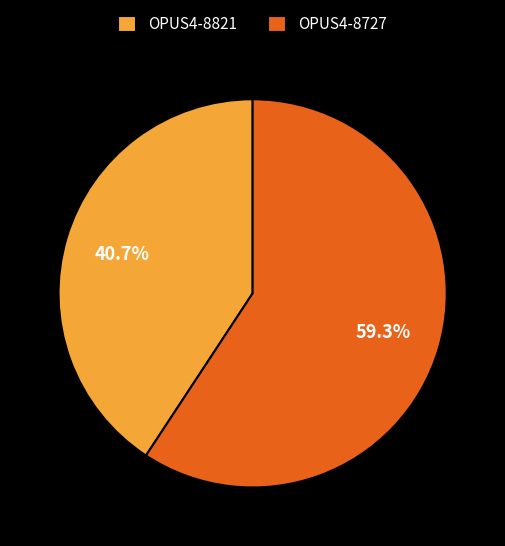

Is OPUS4-8727 the majority of the pie?

Yes